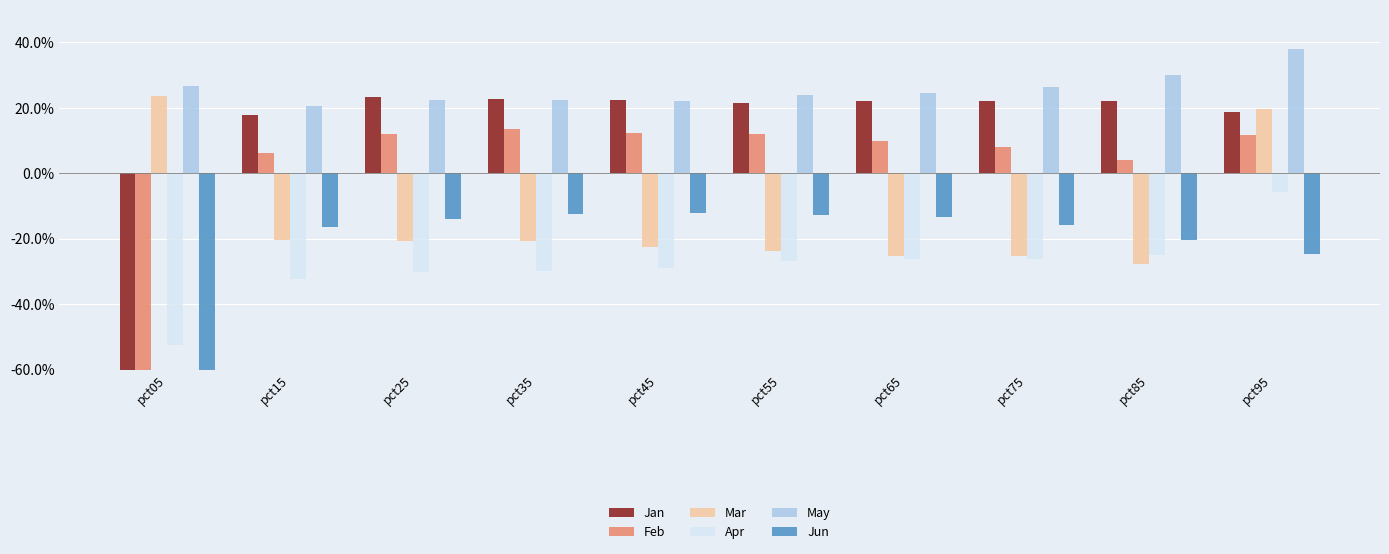

Count the Jan values in the range 0 to 1.

9